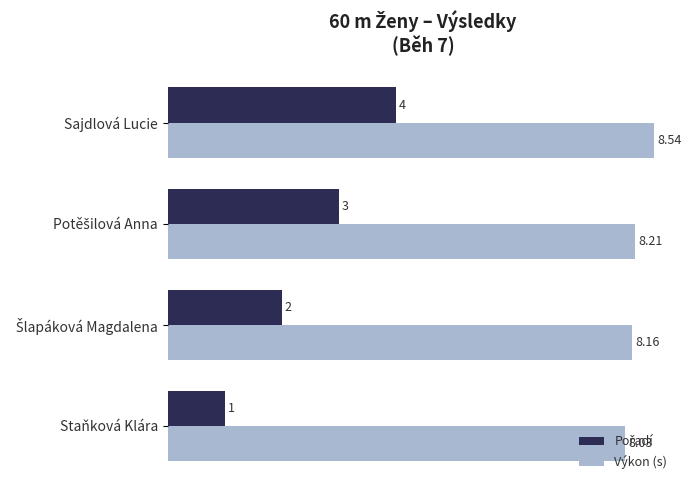

Which series has the largest total across all categories?

Výkon (s)